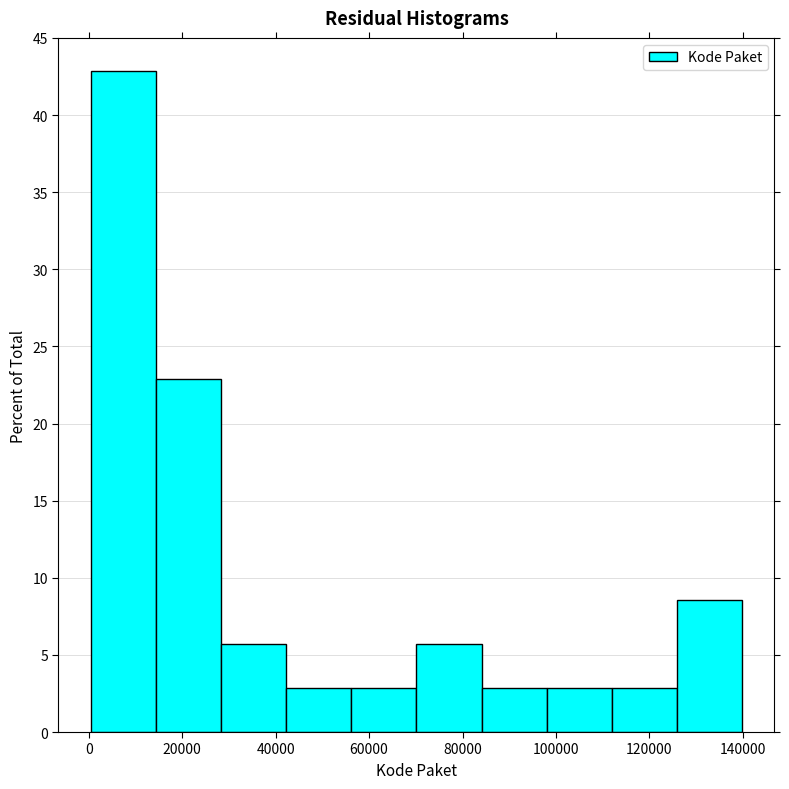

Reading left to right, list every bar in this chart as the range it spans on the x-axis followed by its height. Neither the bar edges nor the heights are printed on the chart, so give them approximately, as read against the axes.

0 to 14000: 43.0
14000 to 28000: 23.0
28000 to 42000: 5.5
42000 to 56000: 3.0
56000 to 70000: 3.0
70000 to 84000: 5.5
84000 to 98000: 3.0
98000 to 112000: 3.0
112000 to 126000: 3.0
126000 to 140000: 8.5